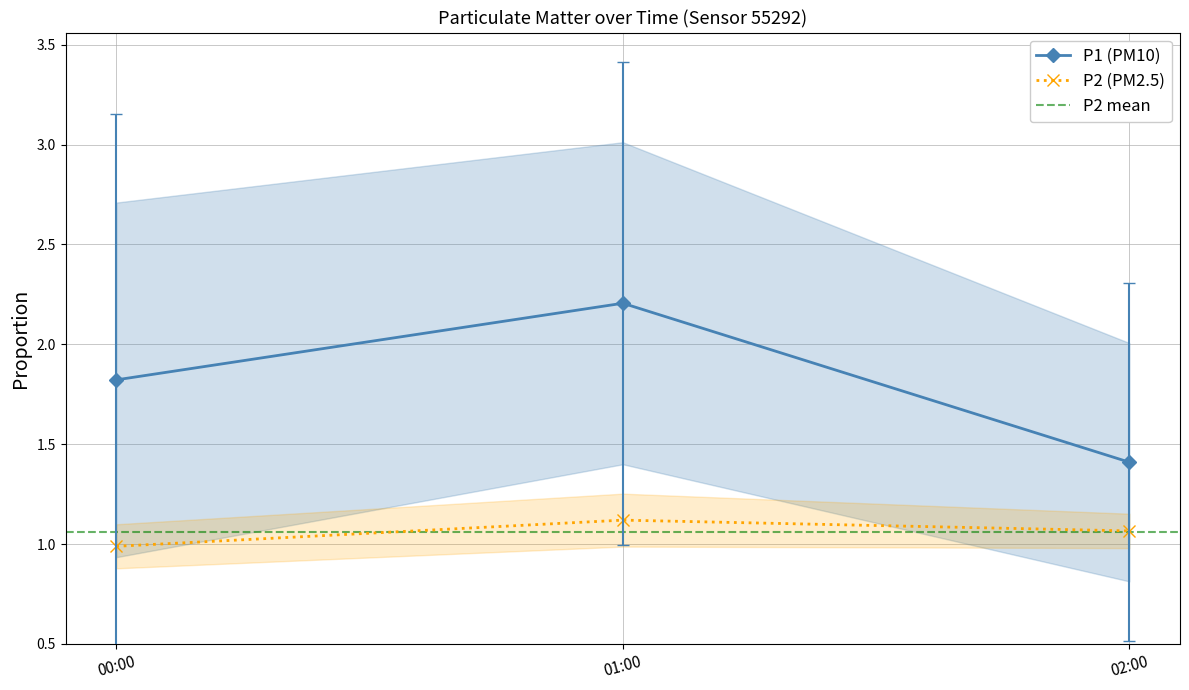

List the series in order of their overall mean, lowest first.

P2, P1